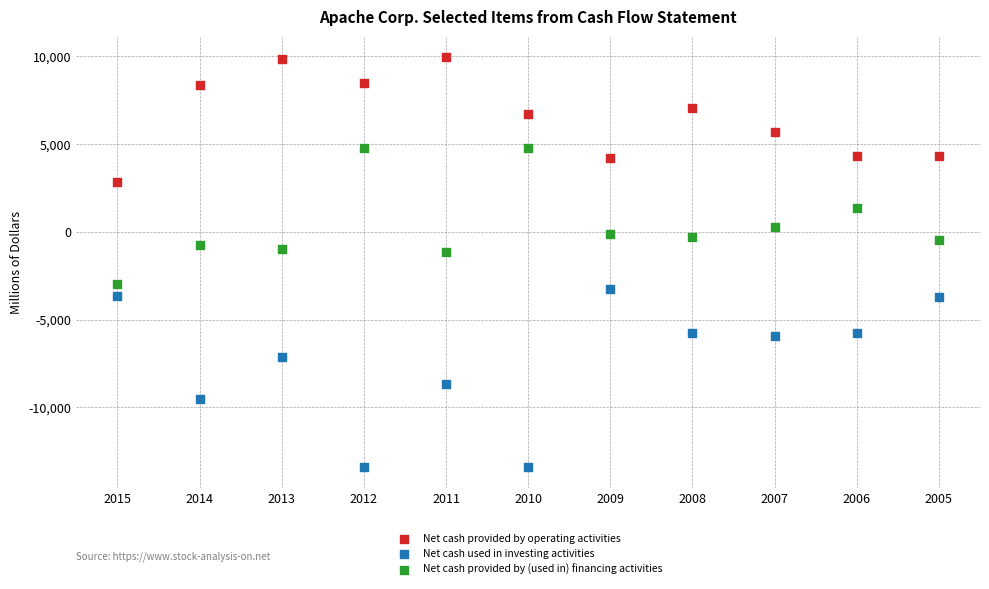

Which series contains the highest Y value?

Net cash provided by operating activities